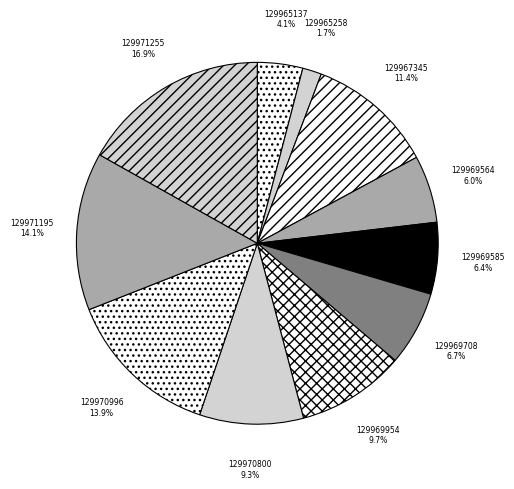

How many segments does this pie chart have?

11